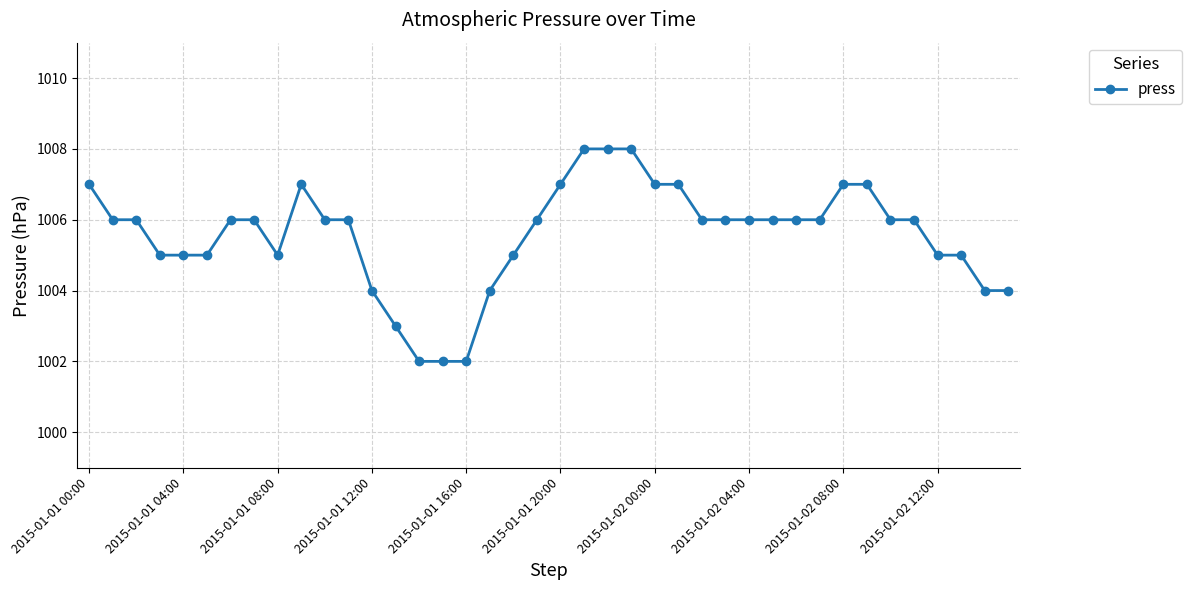

How many values are between 1005 and 1007?

29